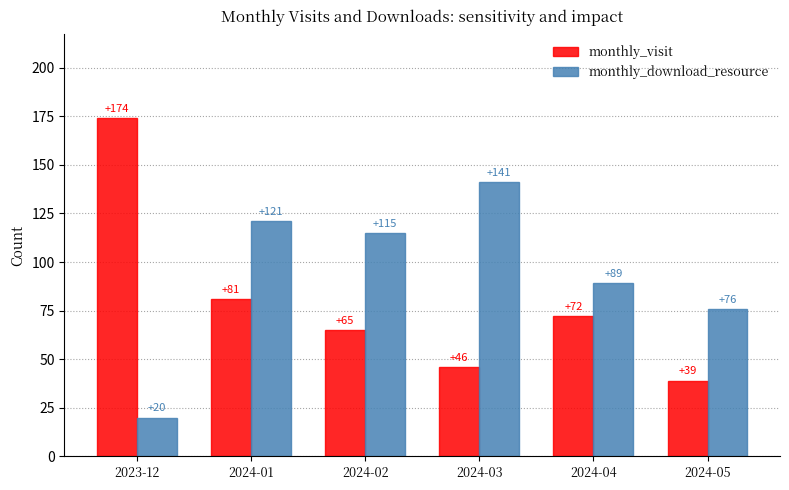

The value of monthly_visit at 2024-01 is 132. True or false?

False